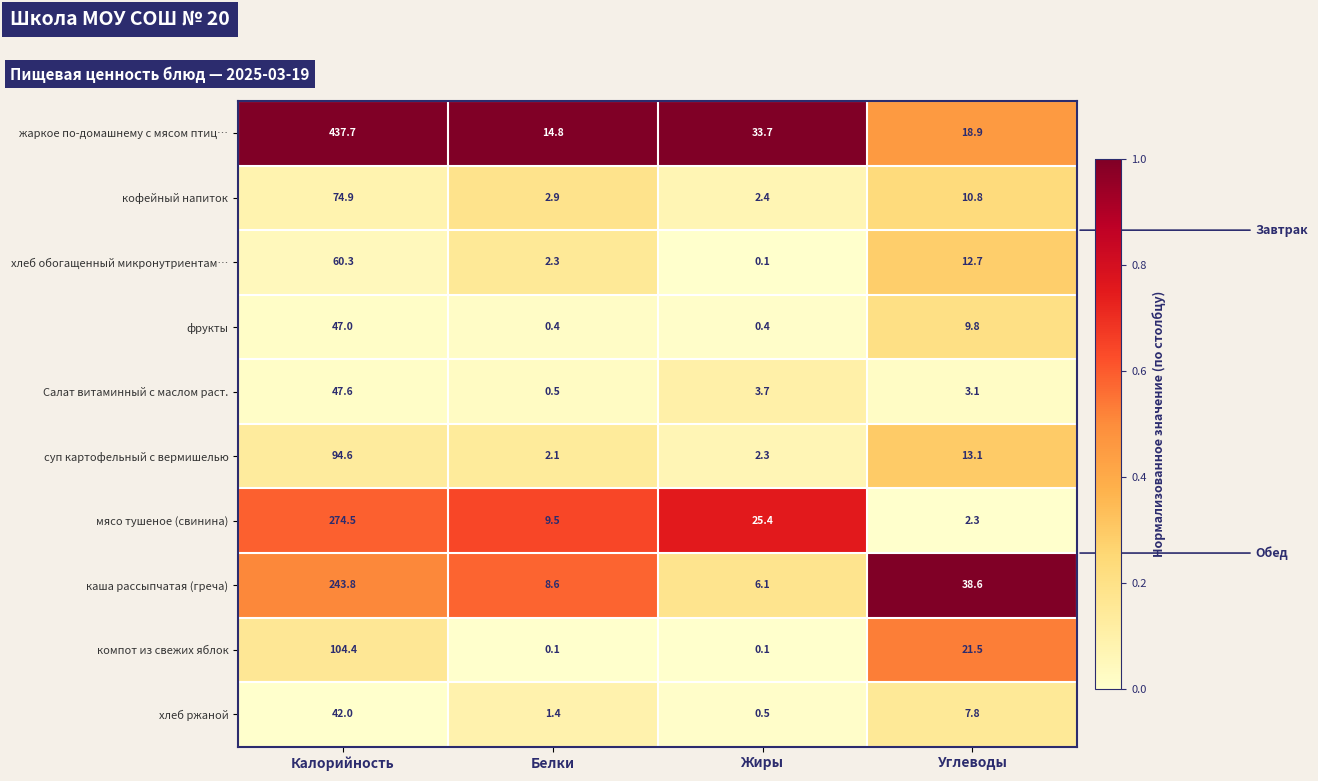

How many series are shown in this chart?

10